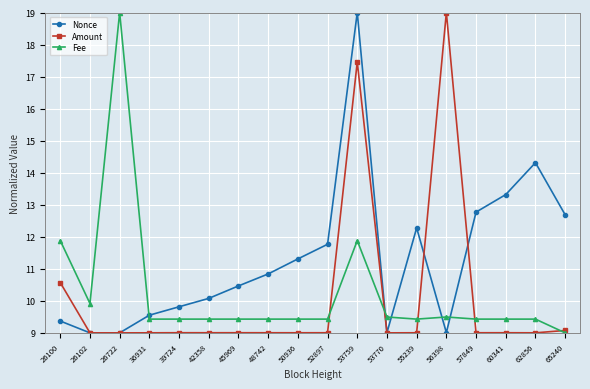

Reading left to right, what are all the values shown in this chart?

Nonce: 9.4	9.0	9.0	9.6	9.8	10.1	10.5	10.8	11.3	11.8	19.0	9.0	12.3	9.0	12.8	13.3	14.3	12.7
Amount: 10.6	9.0	9.0	9.0	9.0	9.0	9.0	9.0	9.0	9.0	17.5	9.0	9.0	19.0	9.0	9.0	9.0	9.1
Fee: 11.9	9.9	19.0	9.4	9.4	9.4	9.4	9.4	9.4	9.4	11.9	9.5	9.4	9.5	9.4	9.4	9.4	9.0